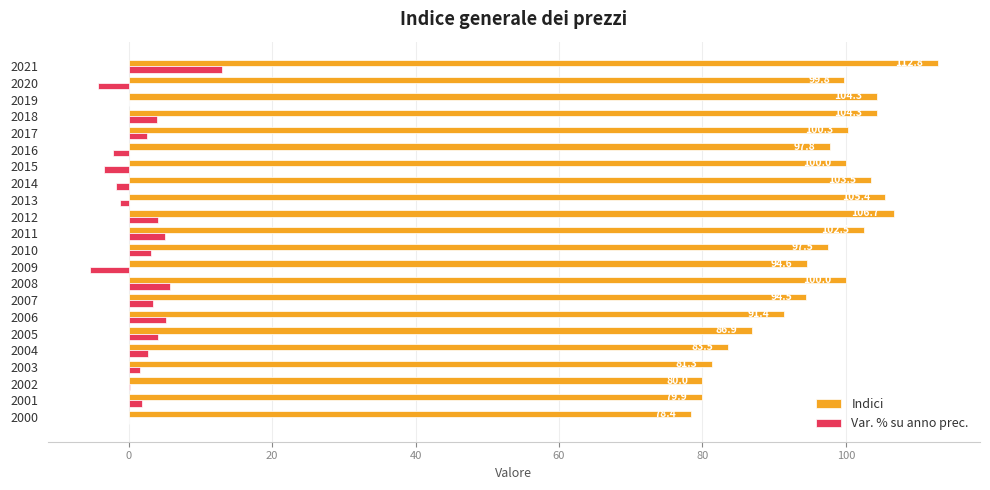

The Indici series shows 23.5 at 2000. True or false?

False